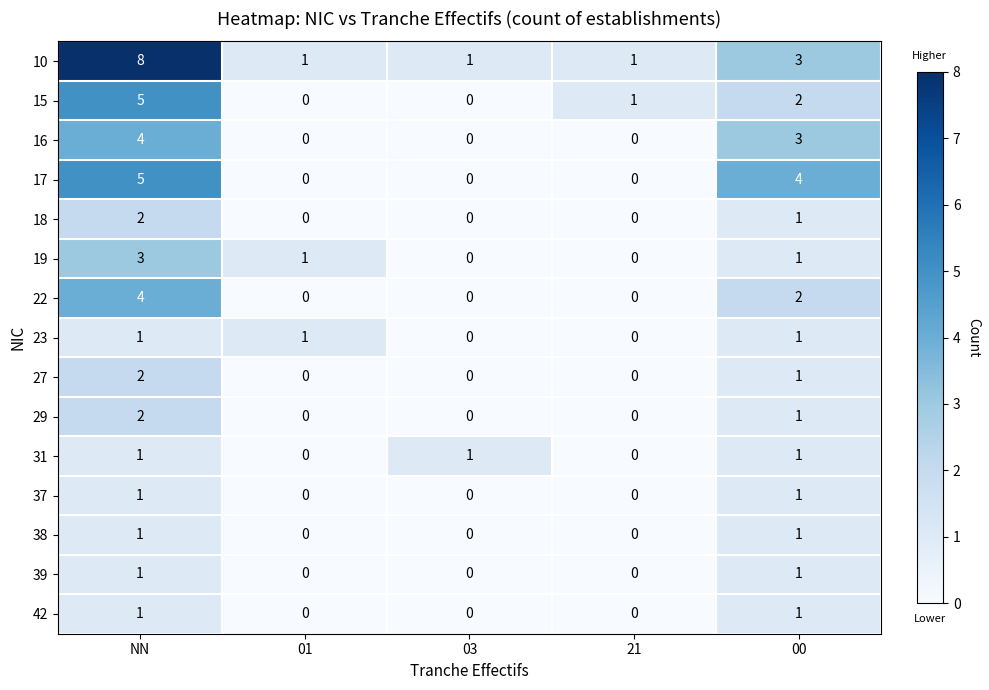

What is the difference between the highest and lowest values at 01?

1